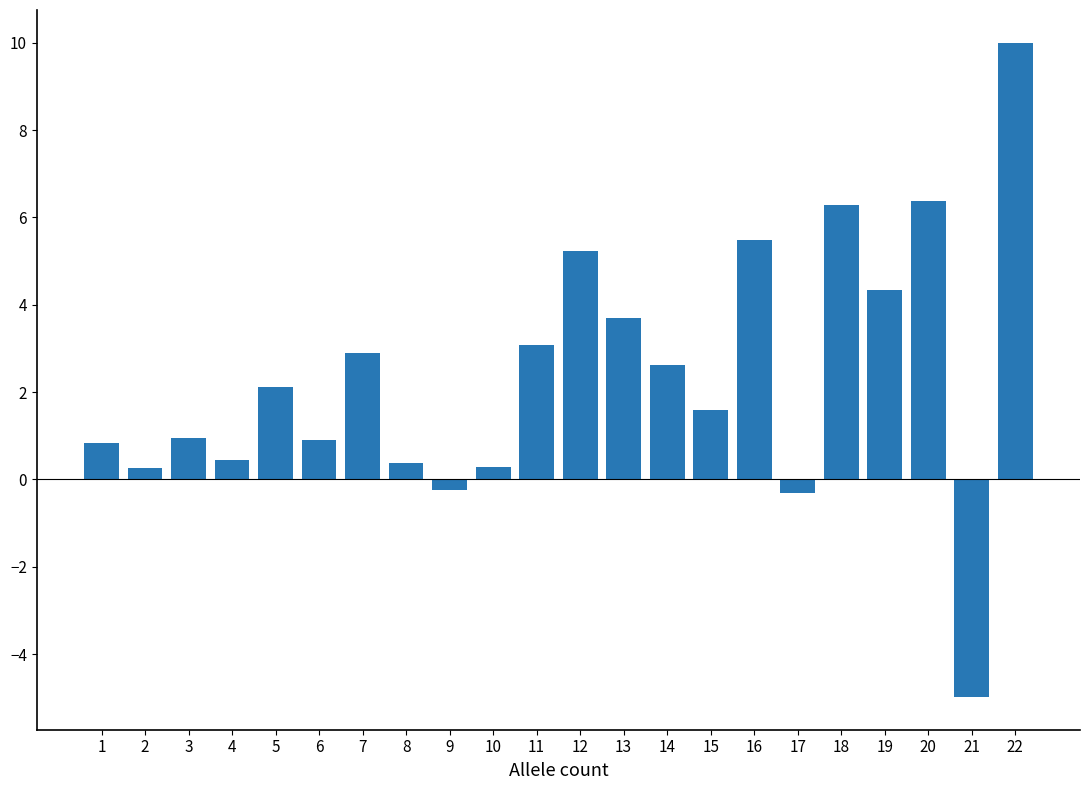

What value does the data have at 13?

3.7